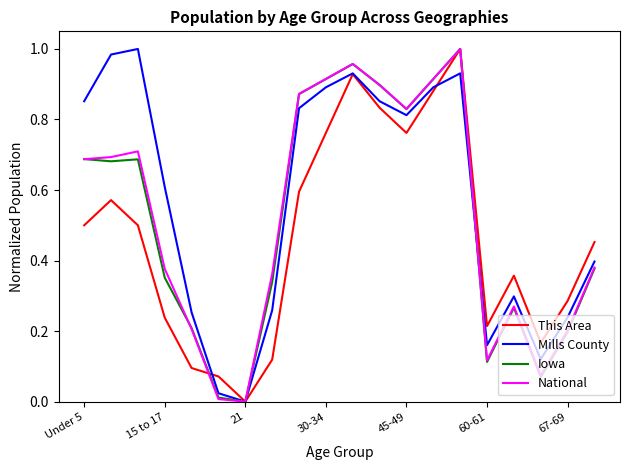

Which series has the largest total across all categories?

Mills County